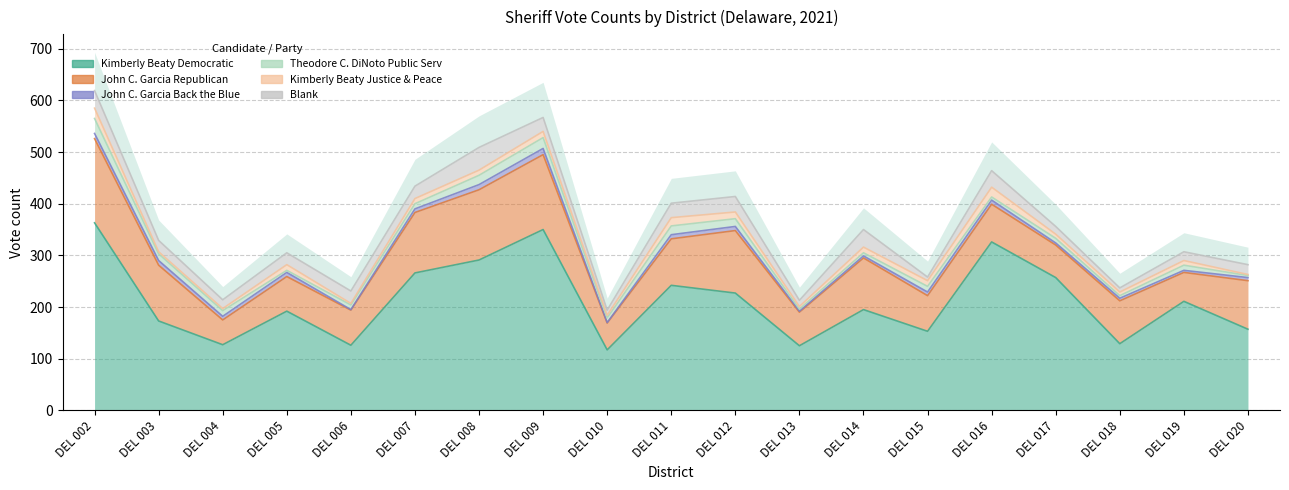

What is the sum of all John C. Garcia Republican values?

1718